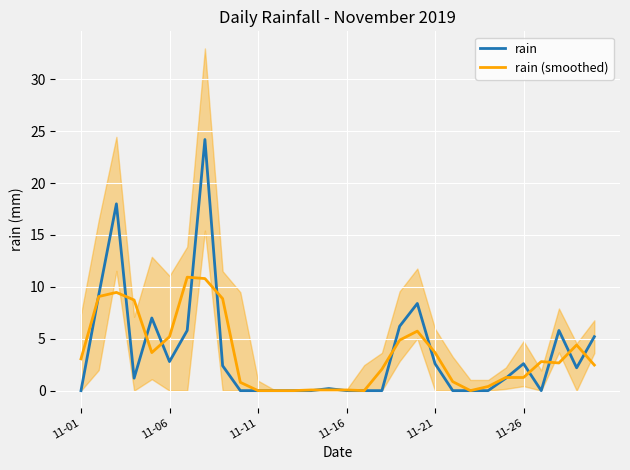

Reading left to right, what are all the values shown in this chart?

rain: 0.0	9.2	18.0	1.2	7.0	2.8	5.8	24.2	2.4	0.0	0.0	0.0	0.0	0.0	0.2	0.0	0.0	0.0	6.2	8.4	2.6	0.0	0.0	0.0	1.2	2.6	0.0	5.8	2.2	5.2
rain (smoothed): 3.1	9.1	9.5	8.7	3.7	5.2	10.9	10.8	8.9	0.8	0.0	0.0	0.0	0.1	0.1	0.1	0.0	2.1	4.9	5.7	3.7	0.9	0.0	0.4	1.3	1.3	2.8	2.7	4.4	2.5